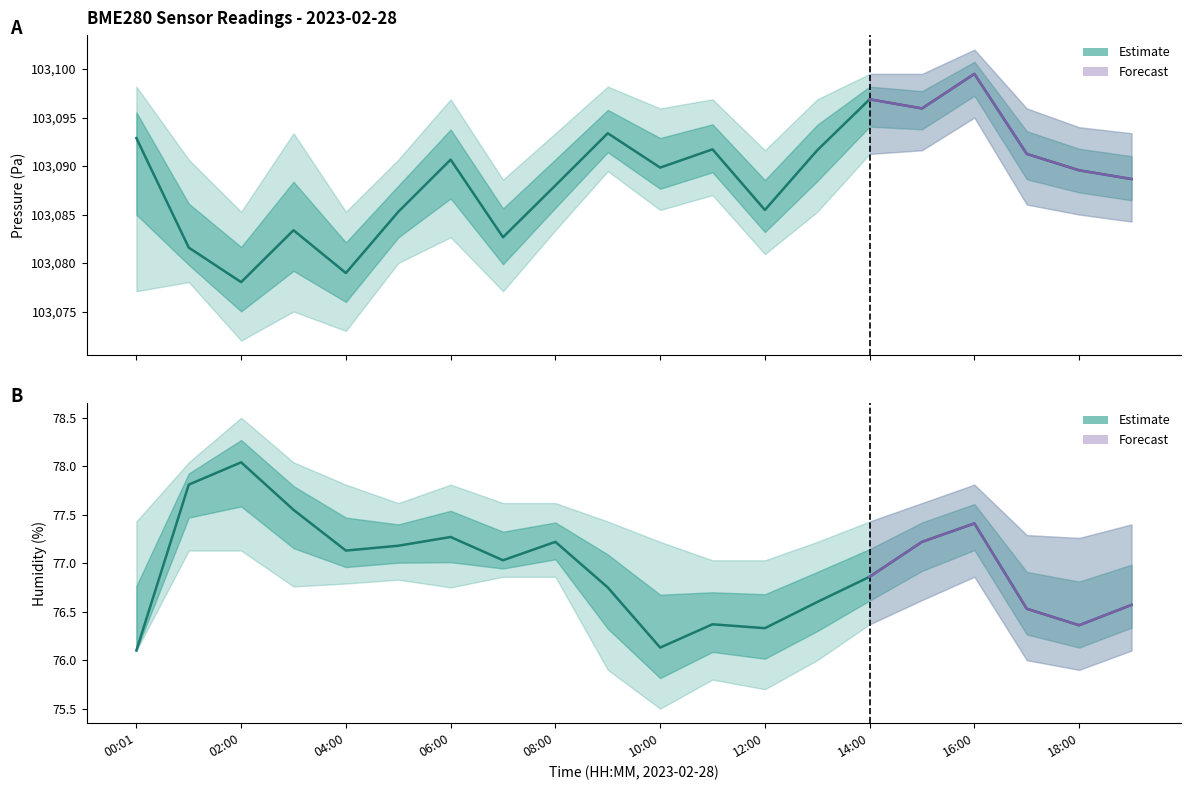

What is the label of the 20th point from the left?

19